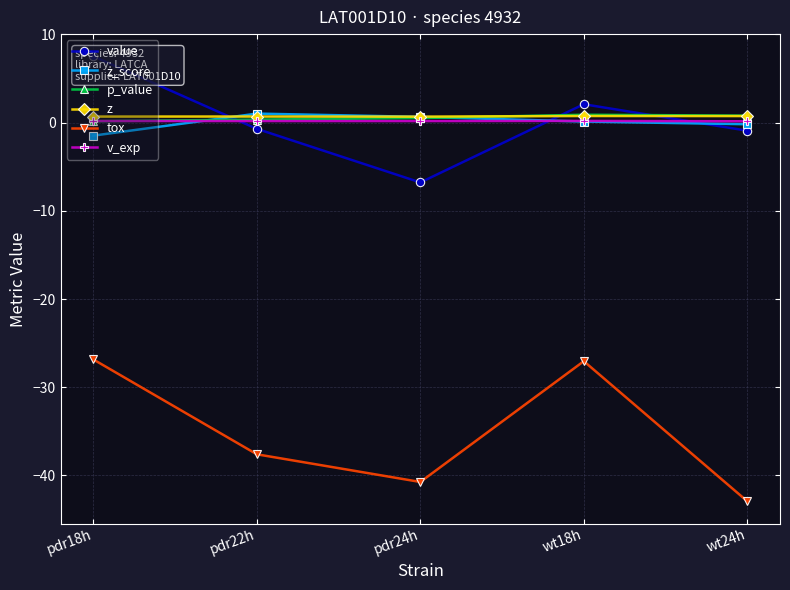

Does the chart have visible grid lines?

Yes